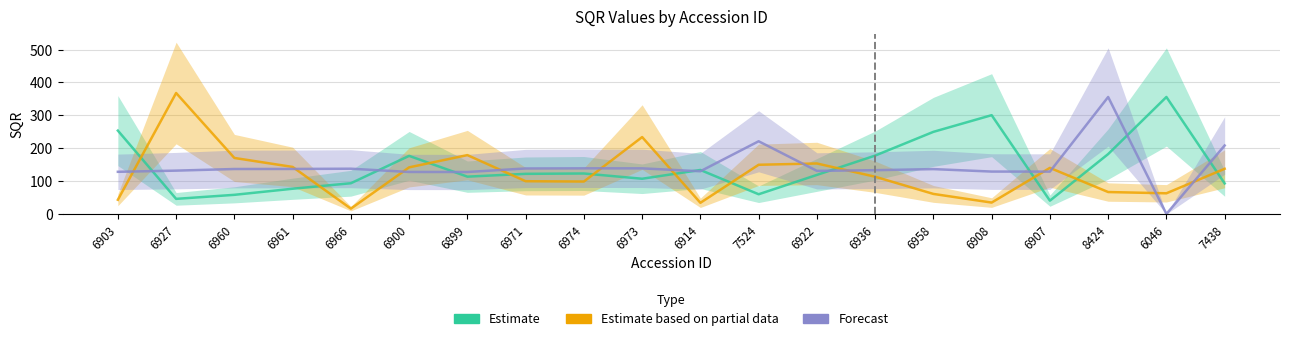

Where is the first local maximum for Estimate?

6900